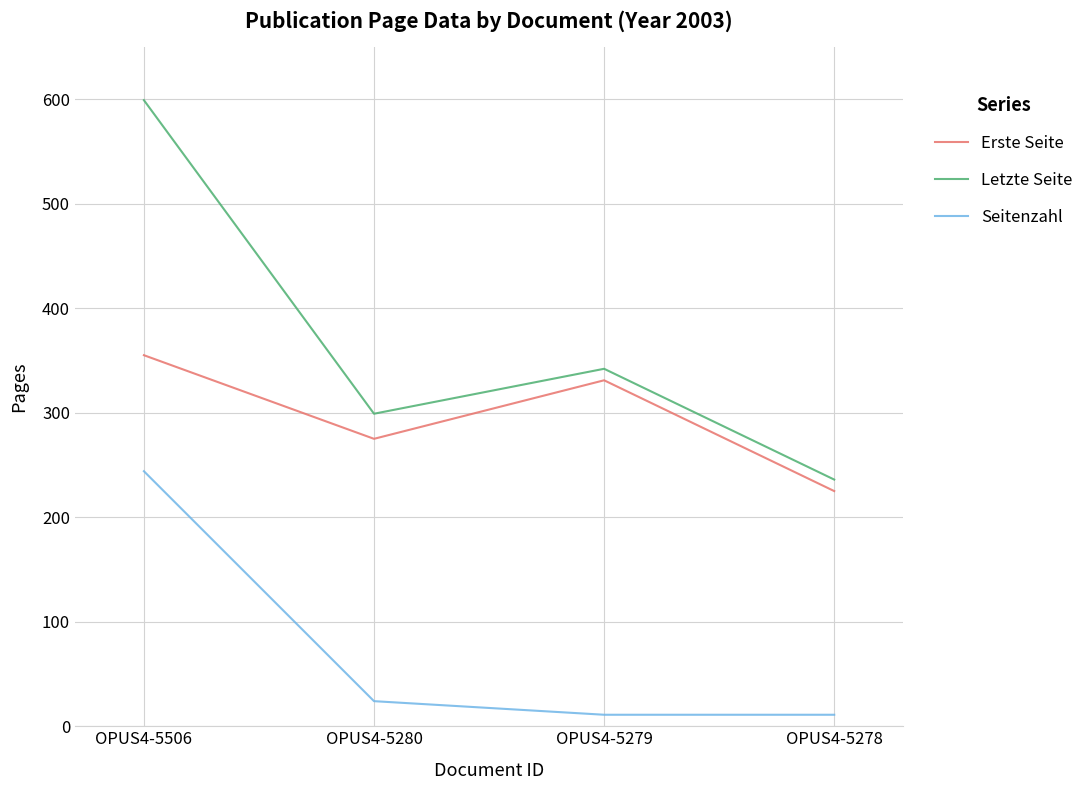

At how many categories does at least one series exceed 122?

4